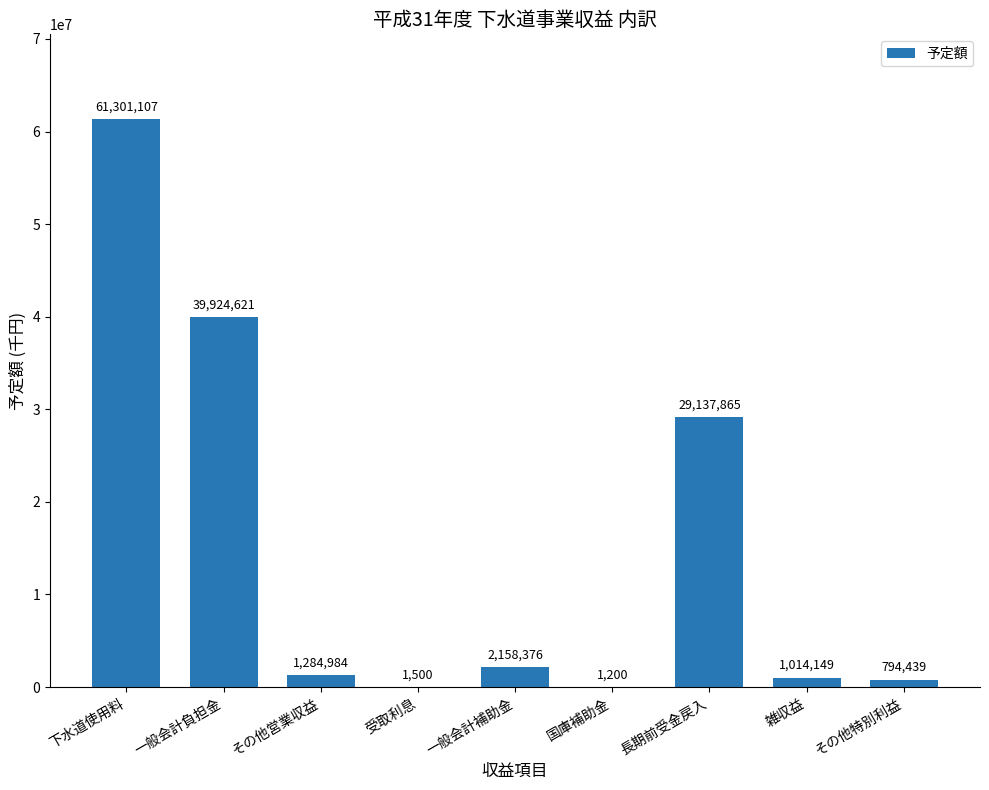

What is the maximum value shown in the chart?

61301107